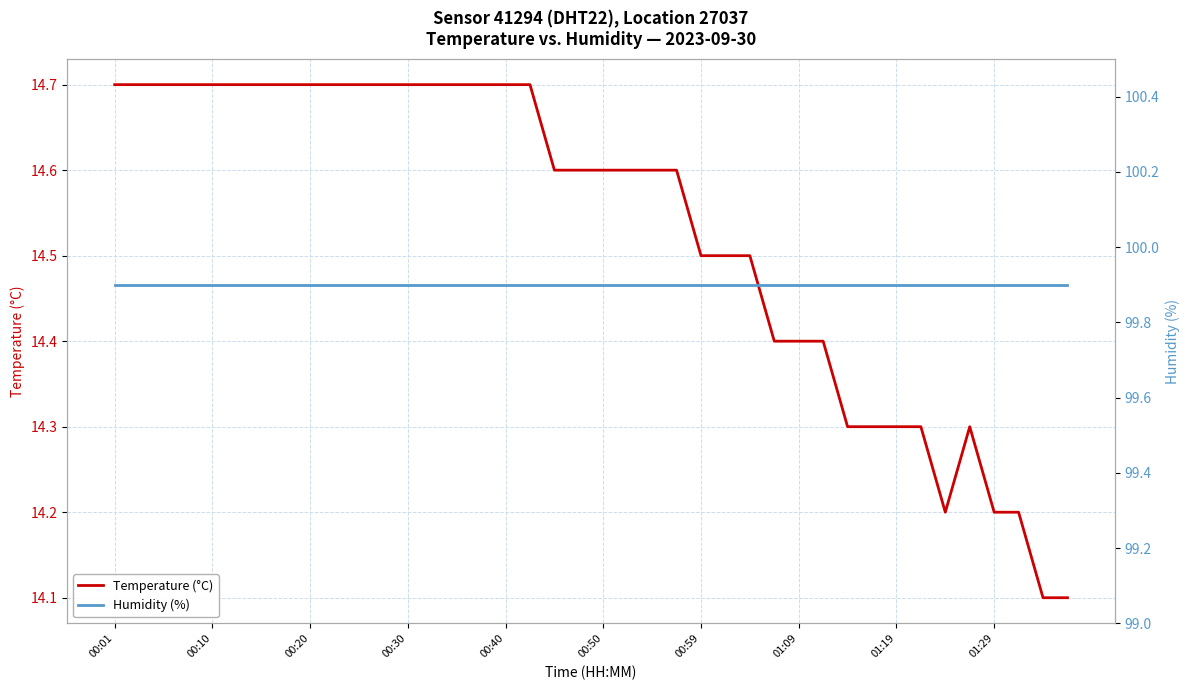

What is the maximum value shown in the chart?

99.9